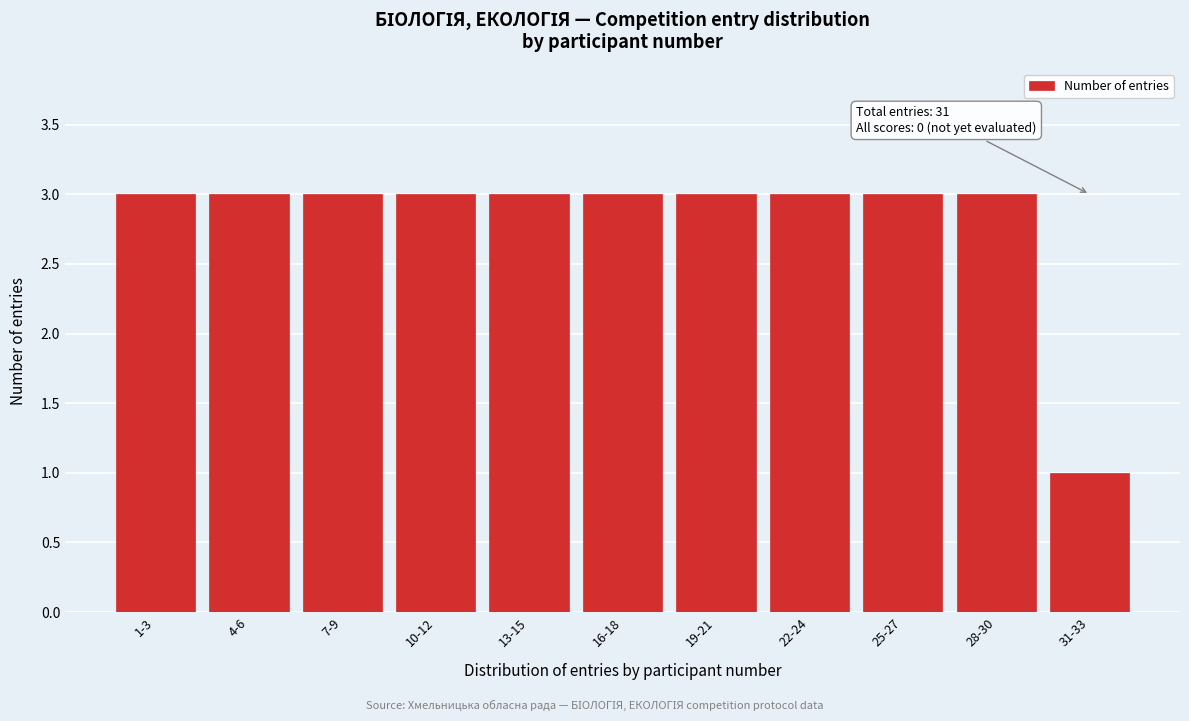

Reading left to right, list all the values displayed in this chart.

3	3	3	3	3	3	3	3	3	3	1